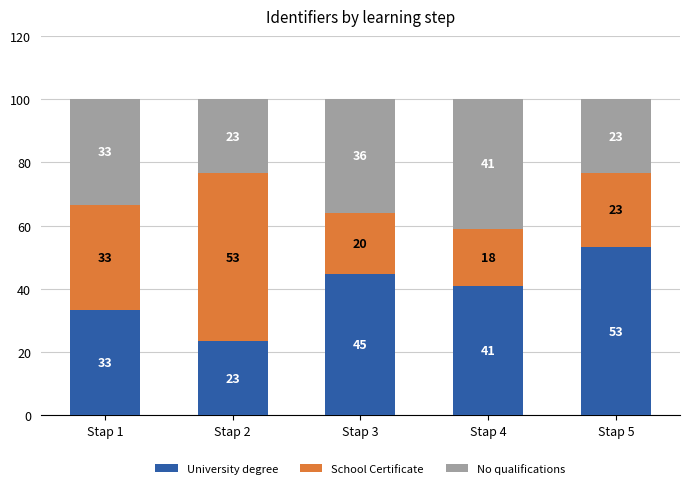

What is the sum of all University degree values?

195.6